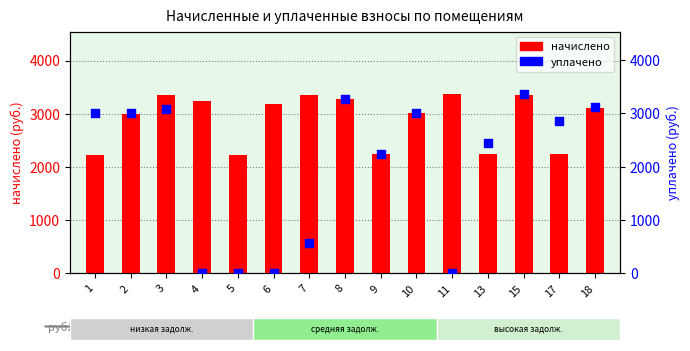

Which series contains the highest Y value?

начислено